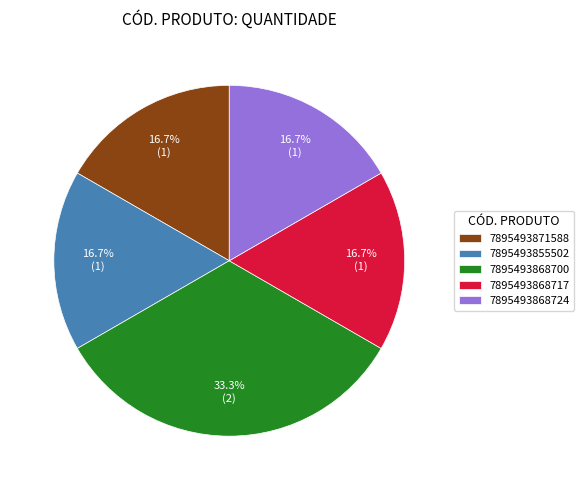

What is the largest slice in the pie chart?

7895493868700